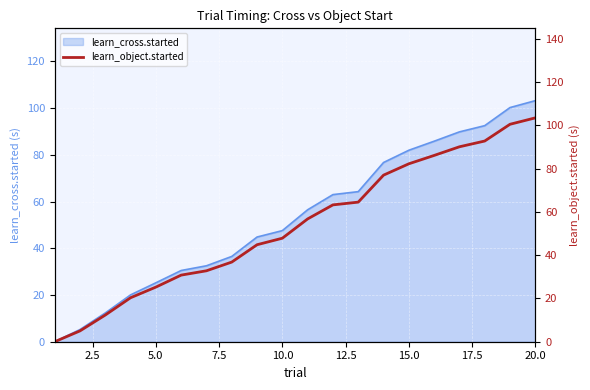

The learn_cross.started series shows 139.4 at 20.0. True or false?

False